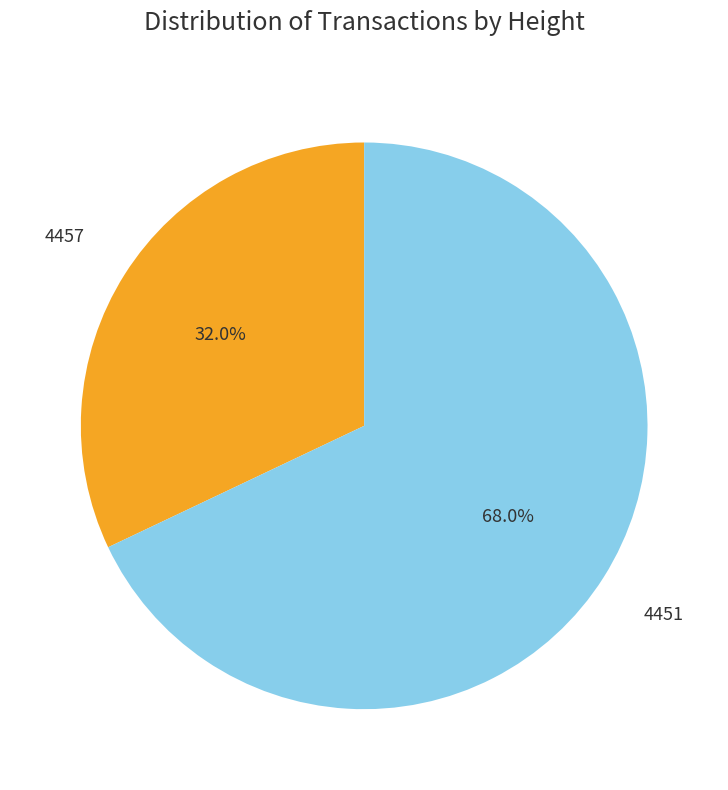

What percentage is the 4457 slice, to the nearest percent?

32%